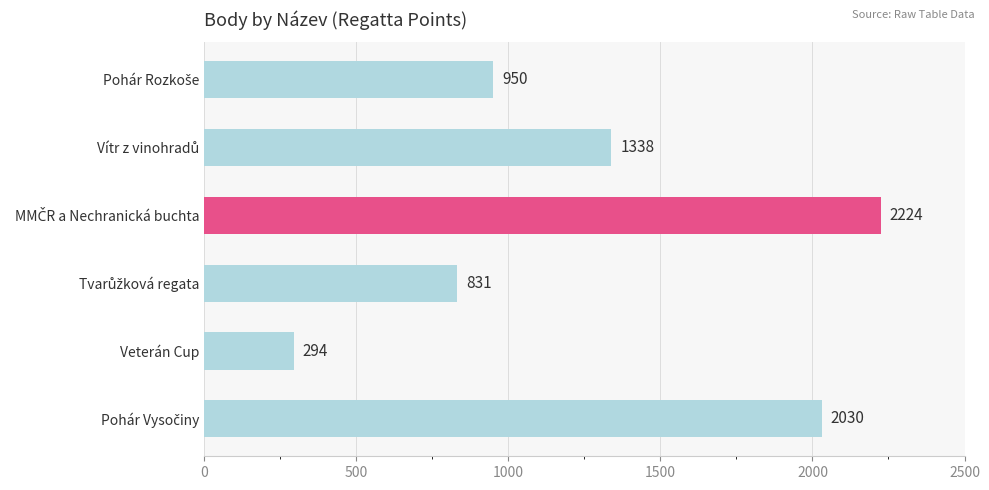

What is the value of the 4th bar from the top?

831